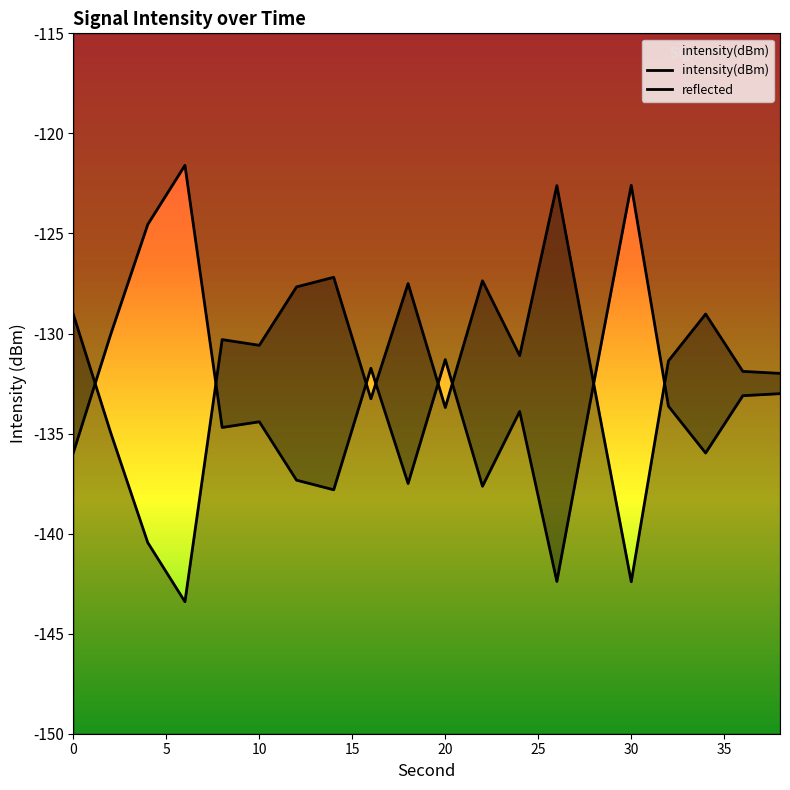

In reflected, how many points are higher than both neighbors (excluding endpoints)?

6